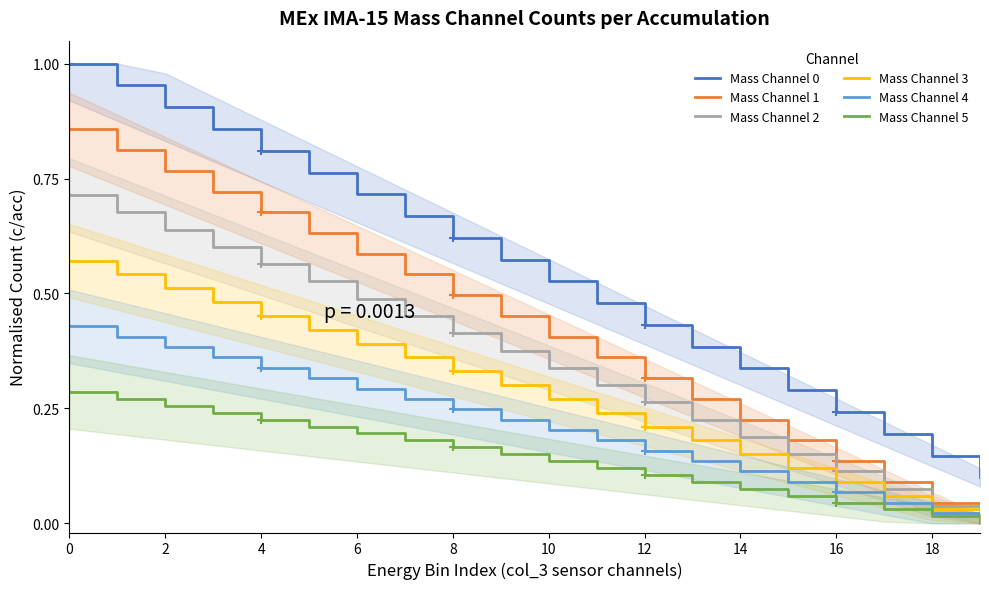

Reading left to right, what are all the values shown in this chart?

Mass Channel 0: 1.0	1.0	0.9	0.9	0.8	0.8	0.7	0.7	0.6	0.6	0.5	0.5	0.4	0.4	0.3	0.3	0.2	0.2	0.1	0.1
Mass Channel 1: 0.9	0.8	0.8	0.7	0.7	0.6	0.6	0.5	0.5	0.5	0.4	0.4	0.3	0.3	0.2	0.2	0.1	0.1	0.0	0.0
Mass Channel 2: 0.7	0.7	0.6	0.6	0.6	0.5	0.5	0.5	0.4	0.4	0.3	0.3	0.3	0.2	0.2	0.2	0.1	0.1	0.0	0.0
Mass Channel 3: 0.6	0.5	0.5	0.5	0.5	0.4	0.4	0.4	0.3	0.3	0.3	0.2	0.2	0.2	0.2	0.1	0.1	0.1	0.0	0.0
Mass Channel 4: 0.4	0.4	0.4	0.4	0.3	0.3	0.3	0.3	0.2	0.2	0.2	0.2	0.2	0.1	0.1	0.1	0.1	0.0	0.0	0.0
Mass Channel 5: 0.3	0.3	0.3	0.2	0.2	0.2	0.2	0.2	0.2	0.2	0.1	0.1	0.1	0.1	0.1	0.1	0.0	0.0	0.0	0.0